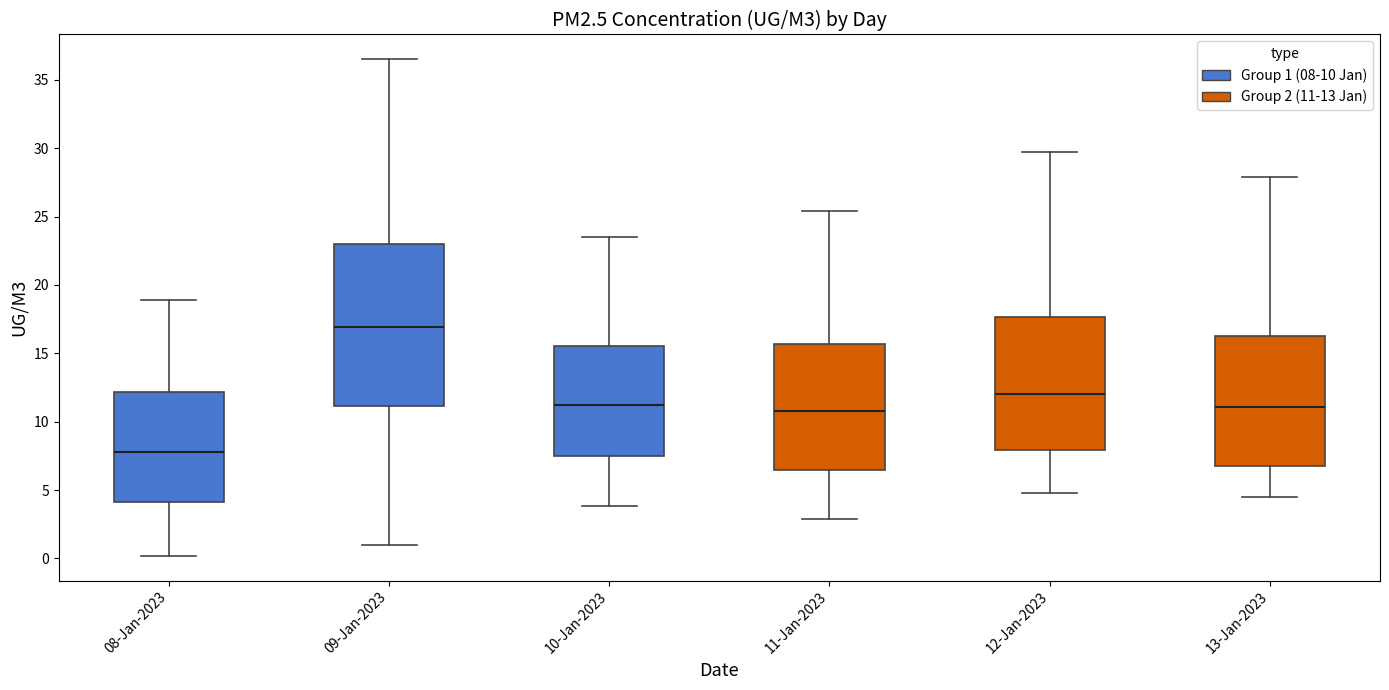

Which box has the highest median line?

09-Jan-2023